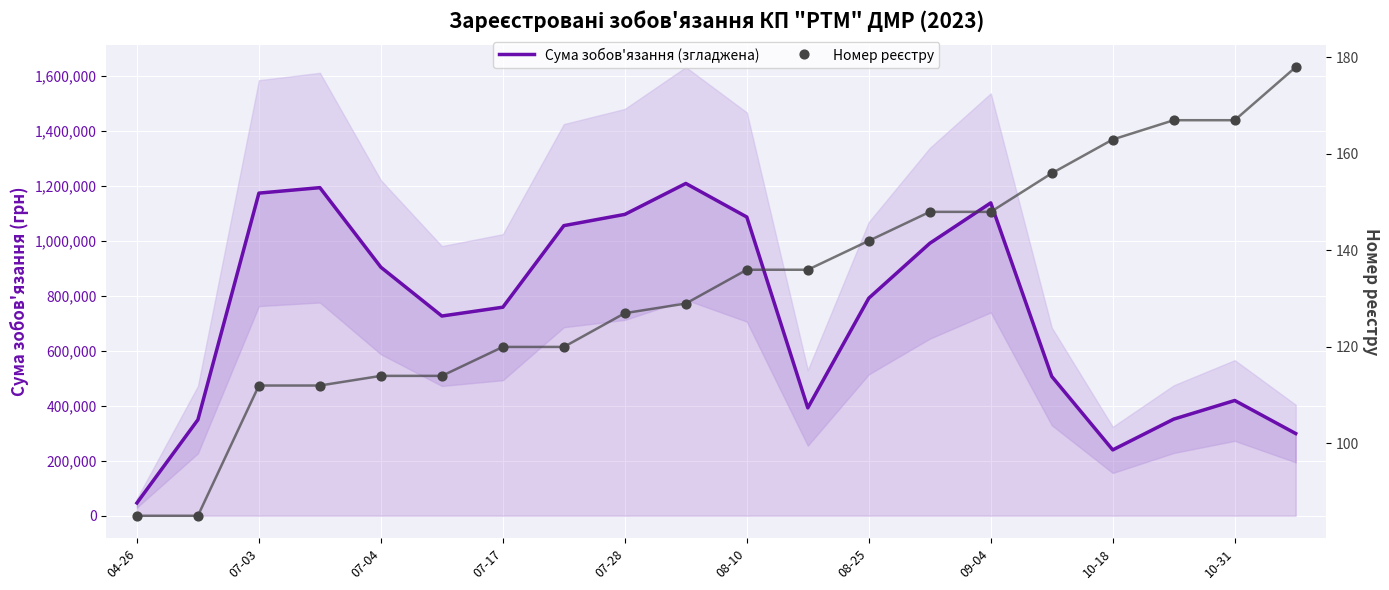

At how many categories does at least one series exceed 278969?

18